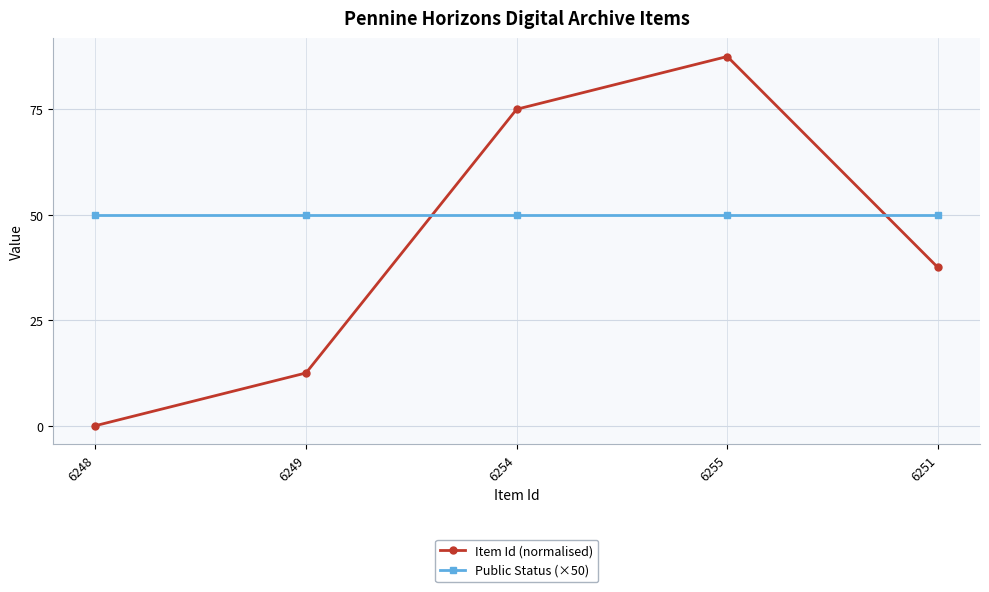

Between 6249 and 6251, which series saw the biggest shift?

Item Id (normalised)